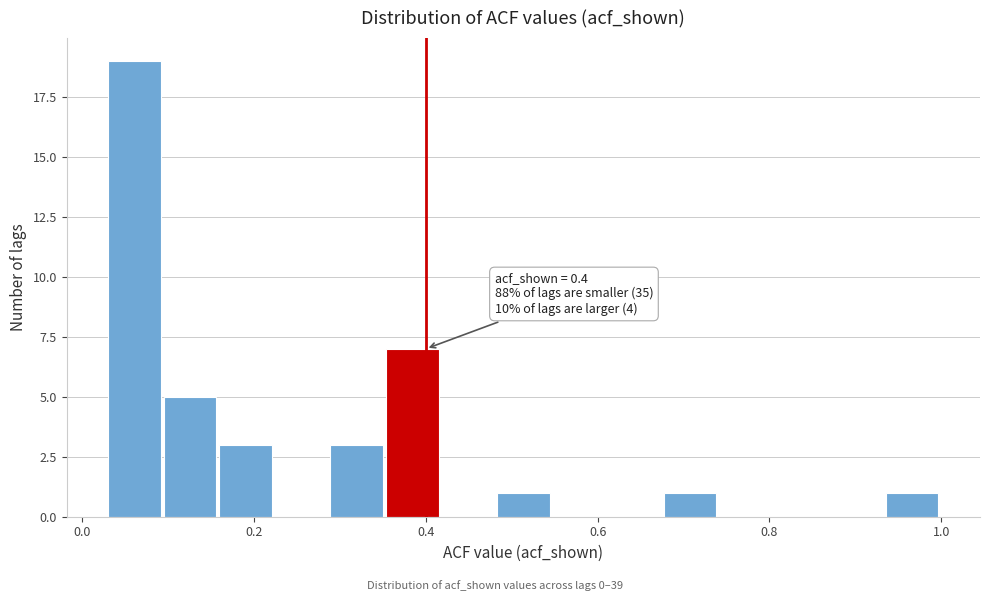

Around what value on the x-axis is the tallest bar? Give the approximate position of its centre, as read against the axis.

0.06